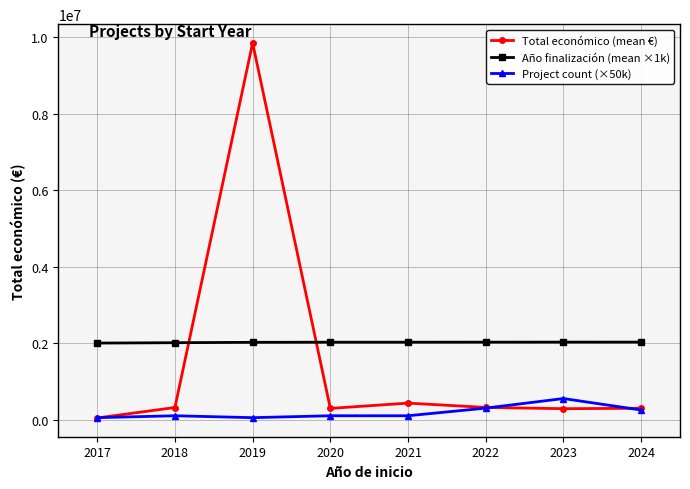

After their last crossing, which series has the higher values: Total económico (mean €) or Año finalización (mean ×1k)?

Año finalización (mean ×1k)